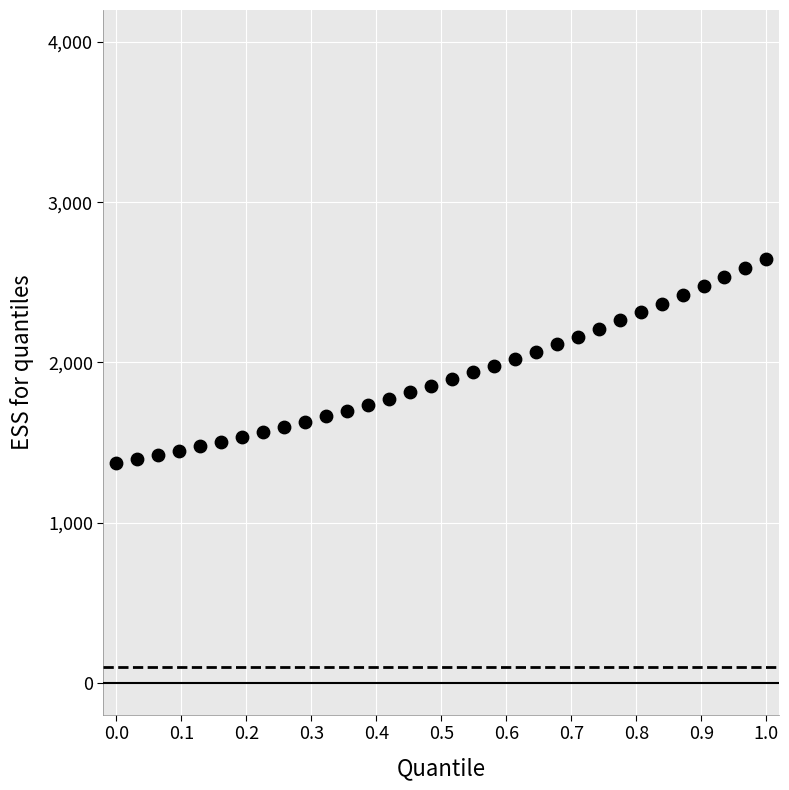

What is the range of Y values (max minus min)?

1276.3